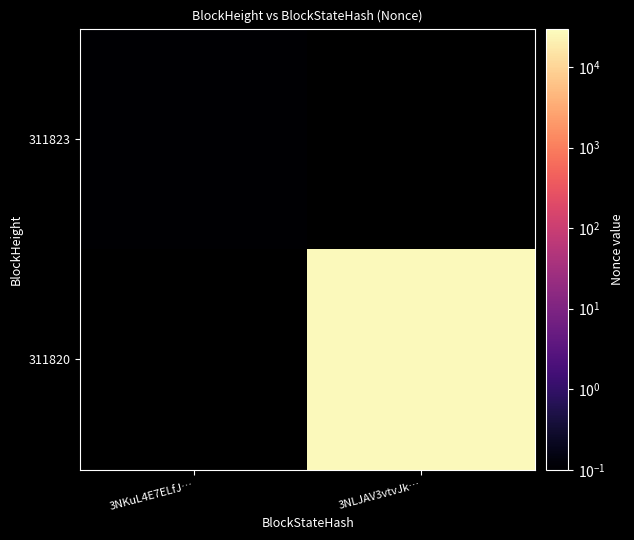

Rank the series at 3NLJAV3vtvJk… from lowest to highest value.

311823, 311820